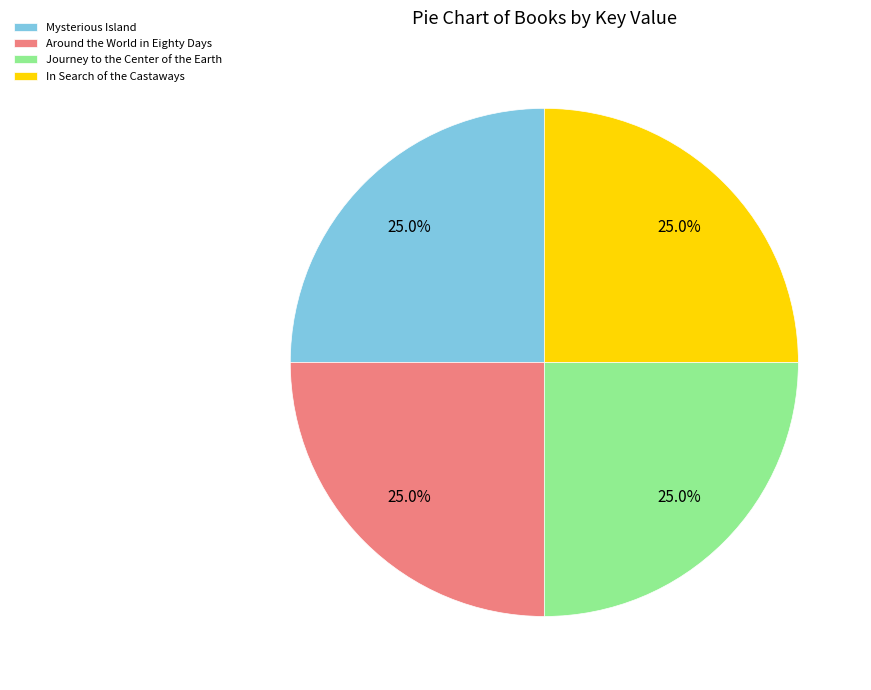

Is there a majority slice in this chart?

No